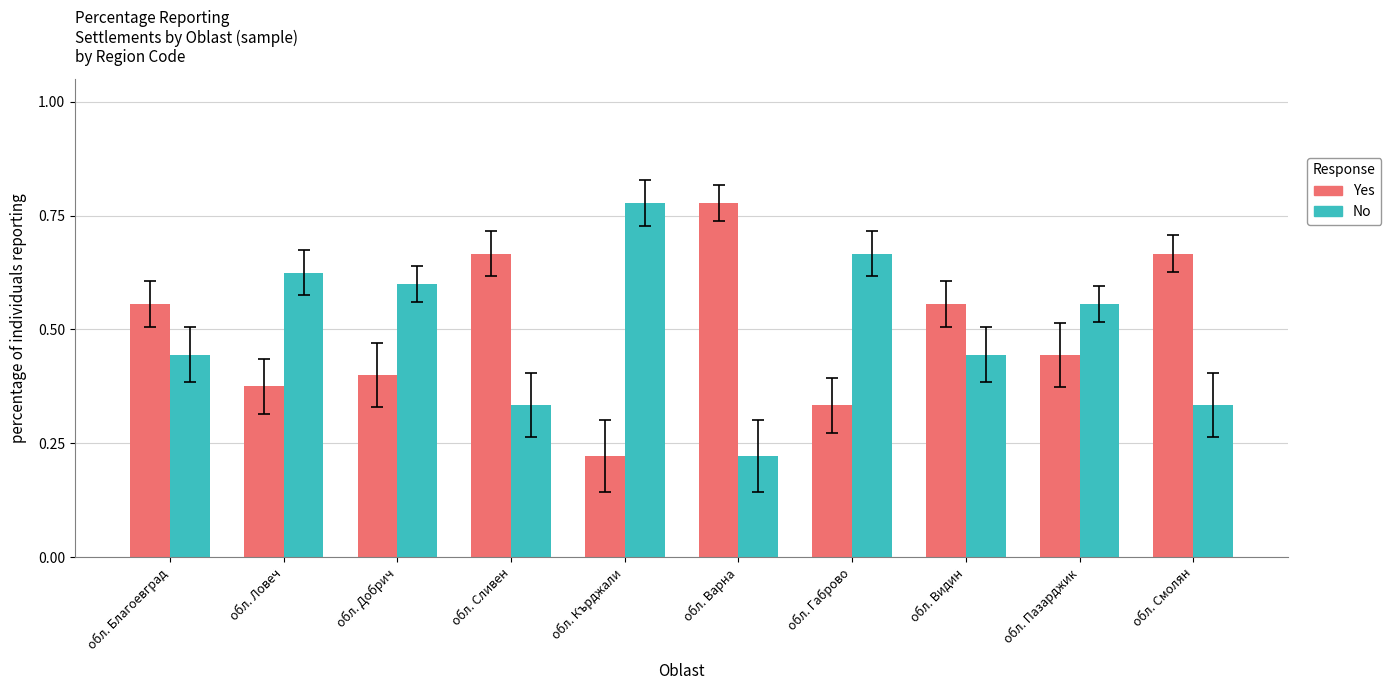

How many Yes values are between 0 and 1?

10